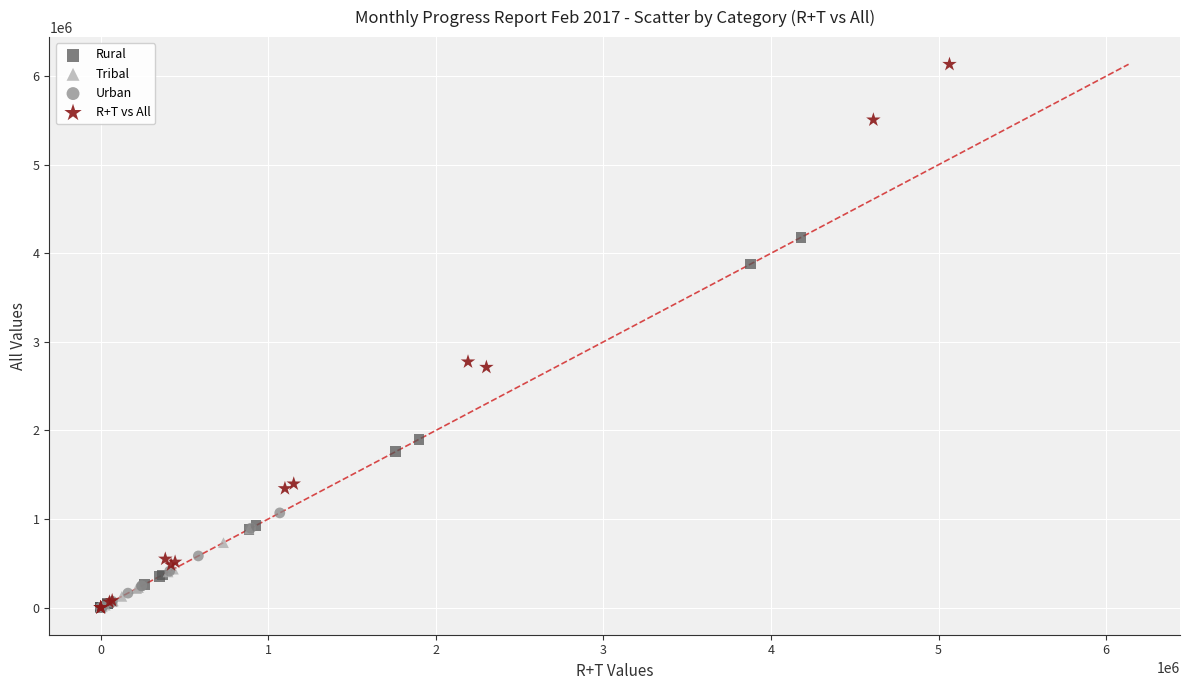

Which series contains the highest Y value?

R+T vs All